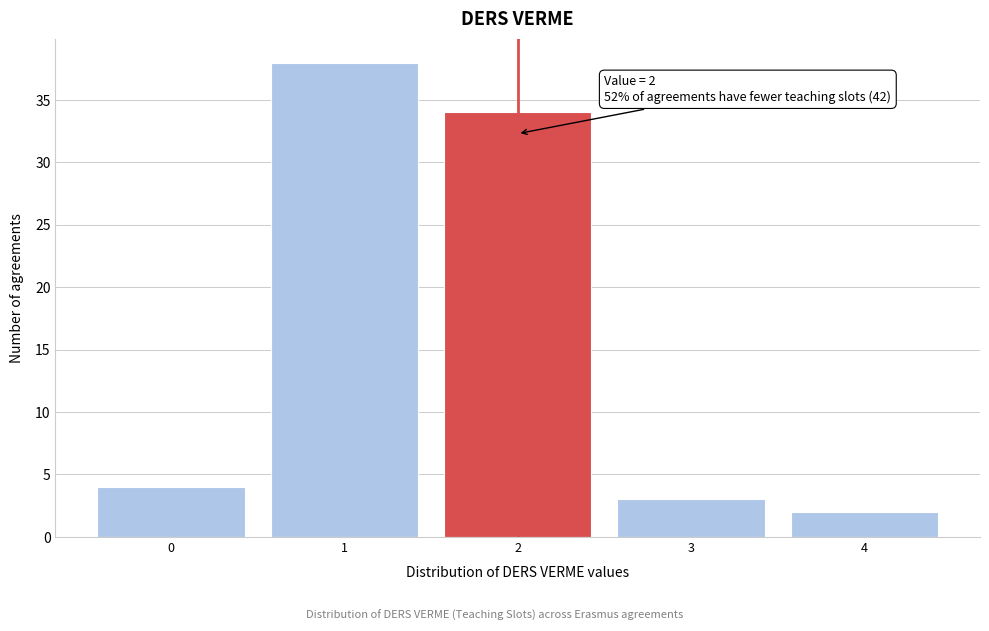

Reading left to right, extract all data points from this chart.

0=4	1=38	2=34	3=3	4=2